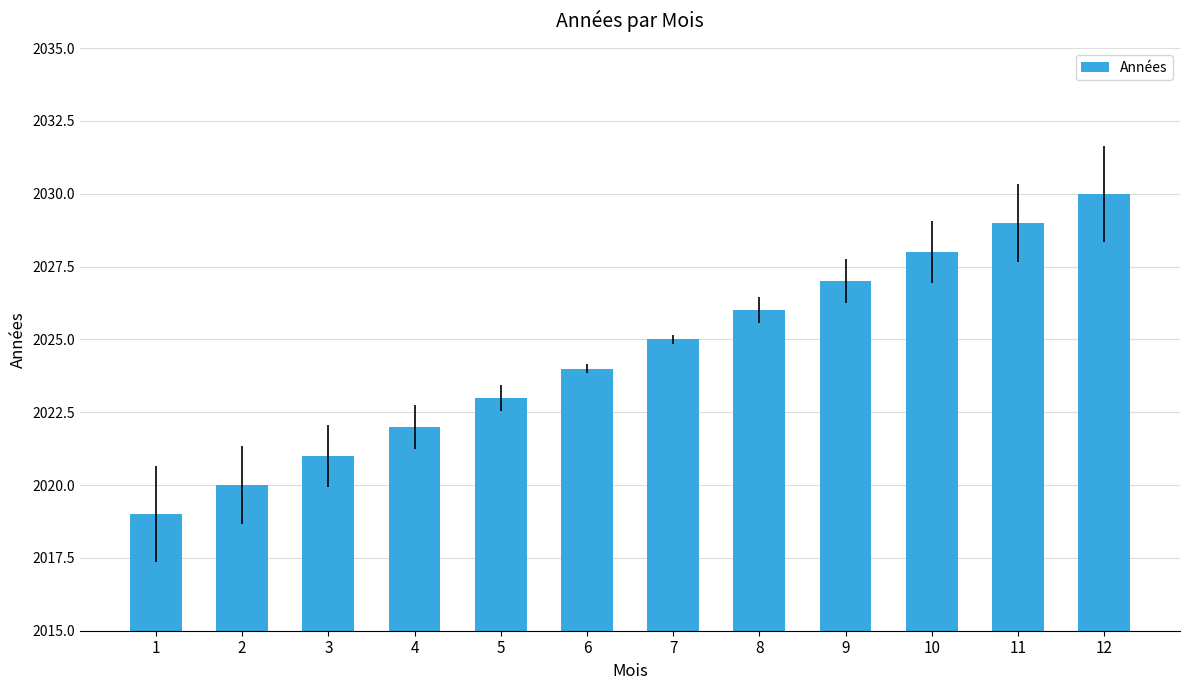

Reading right to left, extract all data points from this chart.

2030	2029	2028	2027	2026	2025	2024	2023	2022	2021	2020	2019